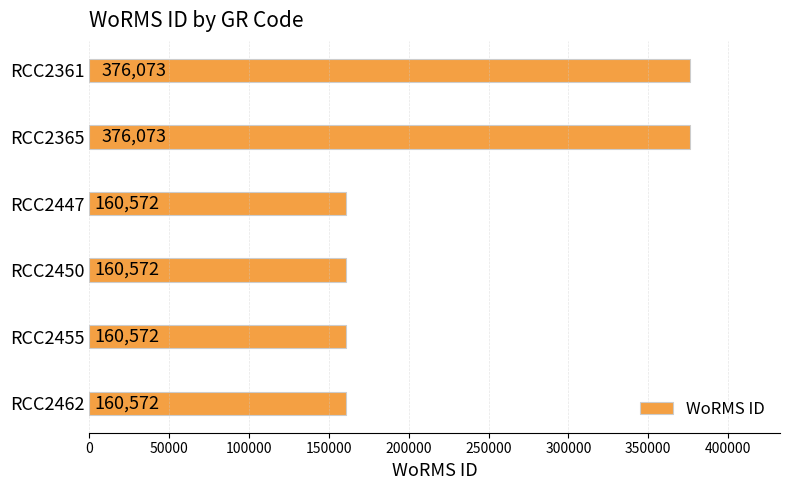

What is the smallest value displayed?

160572